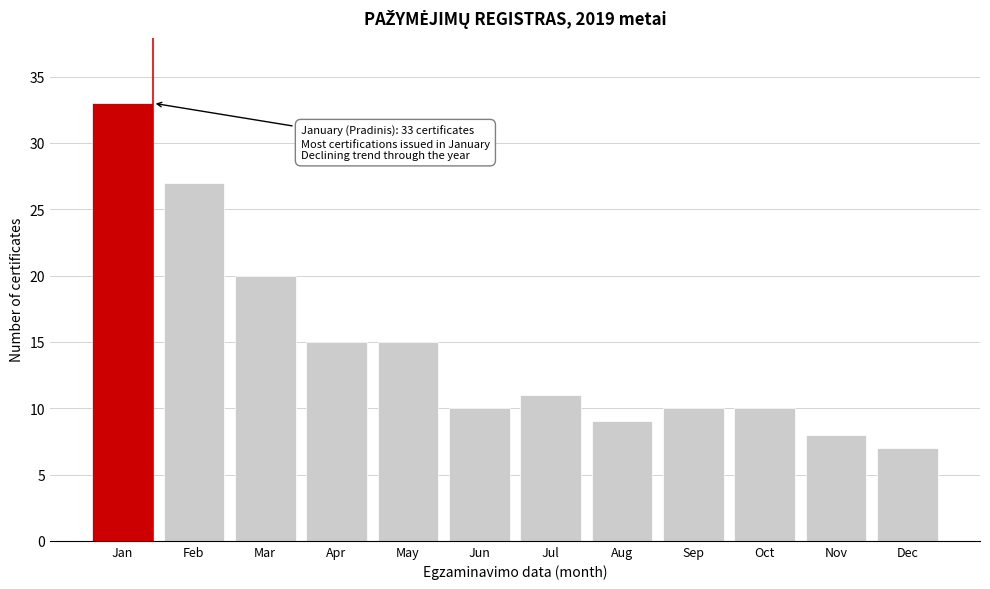

Reading left to right, what are all the values shown in this chart?

Jan=33	Feb=27	Mar=20	Apr=15	May=15	Jun=10	Jul=11	Aug=9	Sep=10	Oct=10	Nov=8	Dec=7